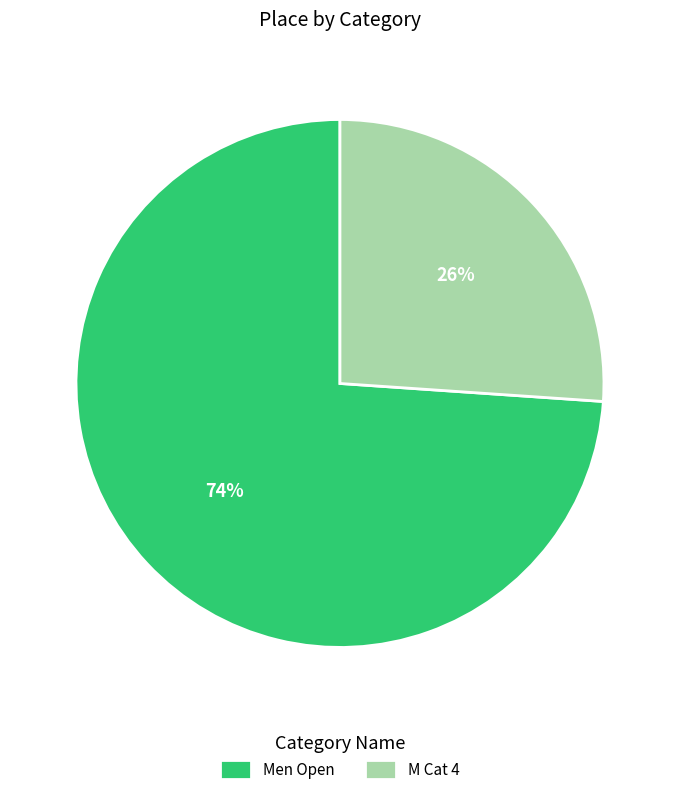

Which slice is the largest?

Men Open